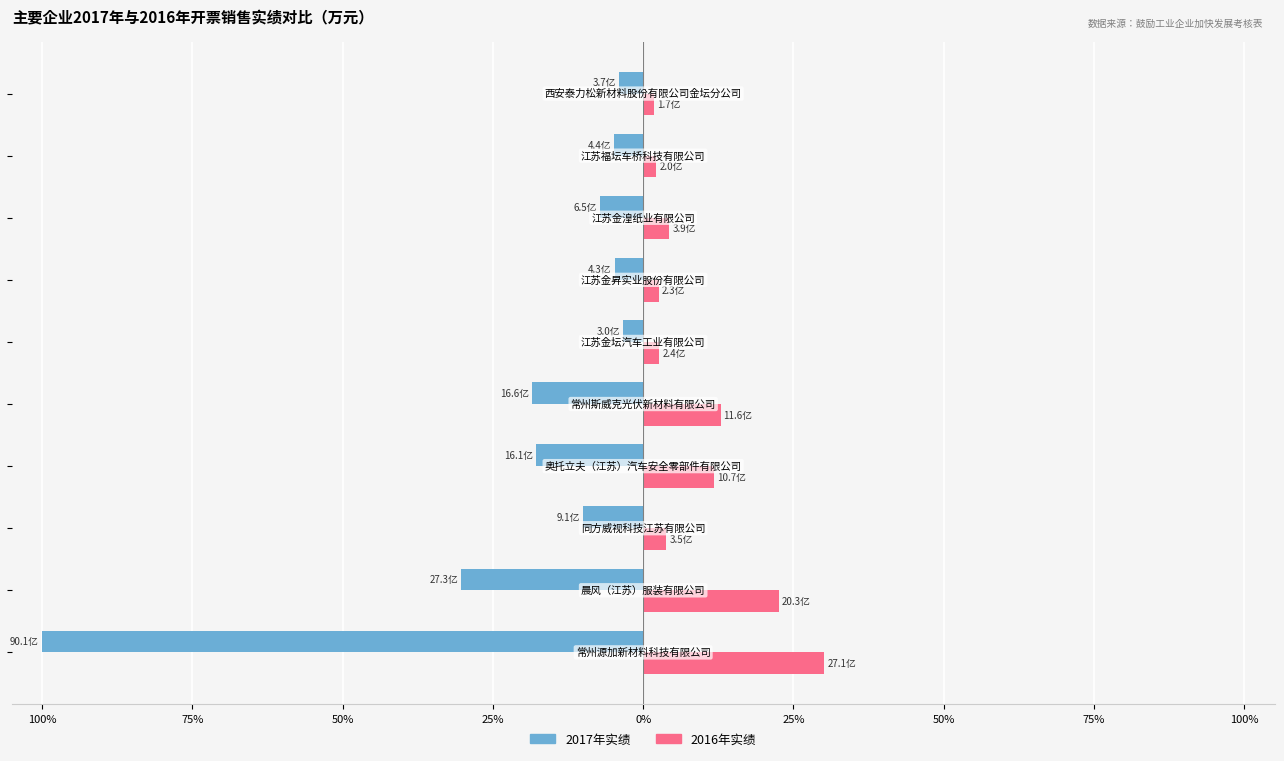

Reading left to right, extract all data points from this chart.

2017年实绩: -100.0	-30.3	-10.1	-17.8	-18.5	-3.3	-4.7	-7.2	-4.9	-4.1
2016年实绩: 30.1	22.5	3.9	11.8	12.9	2.7	2.6	4.4	2.2	1.9